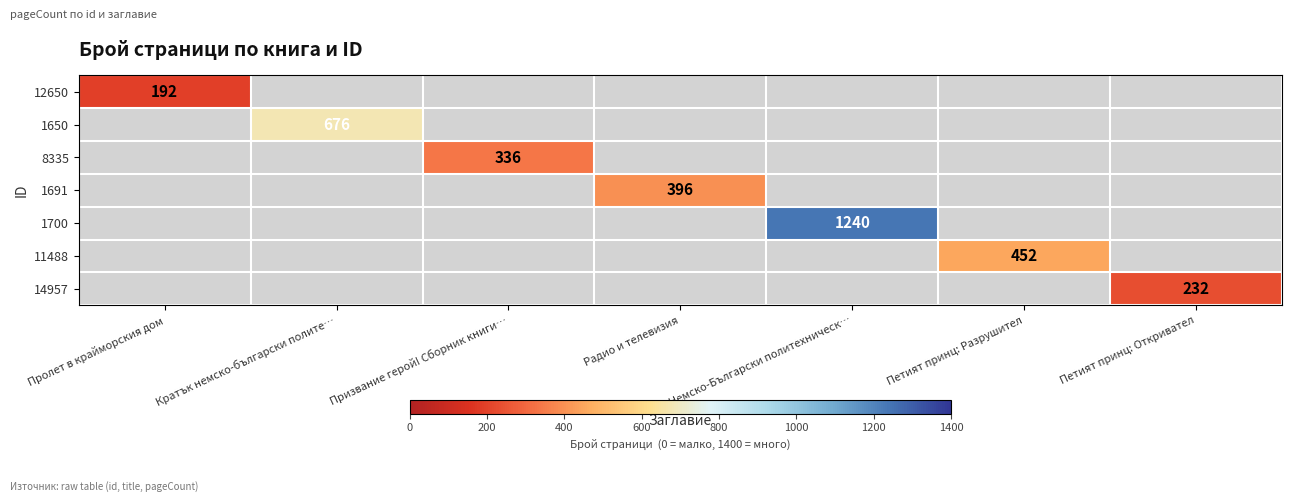

Count the number of data series in this chart.

7